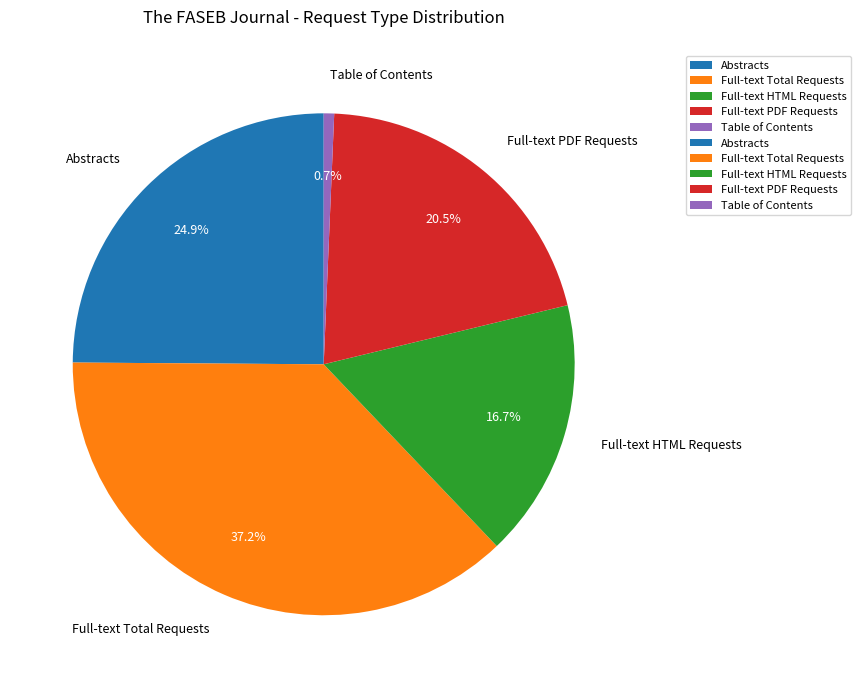

Which has a higher value, Table of Contents or Full-text Total Requests?

Full-text Total Requests